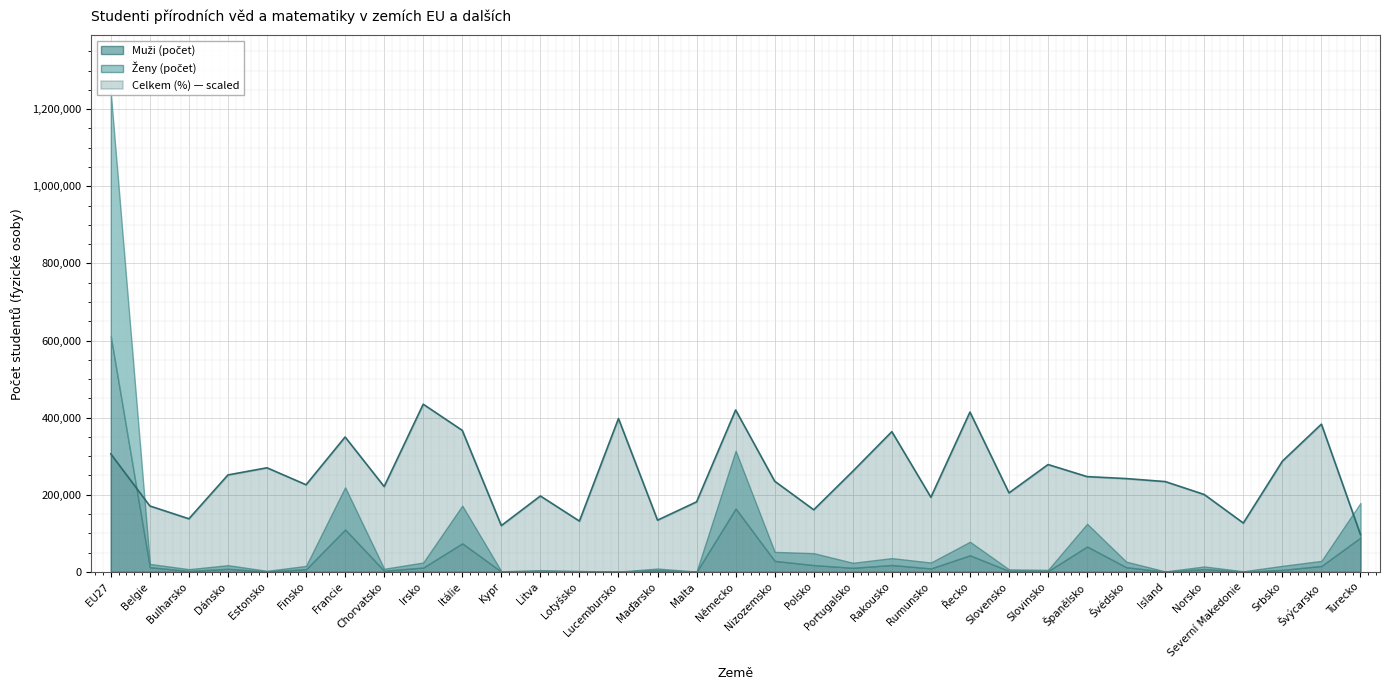

How many data points does each series have?

33